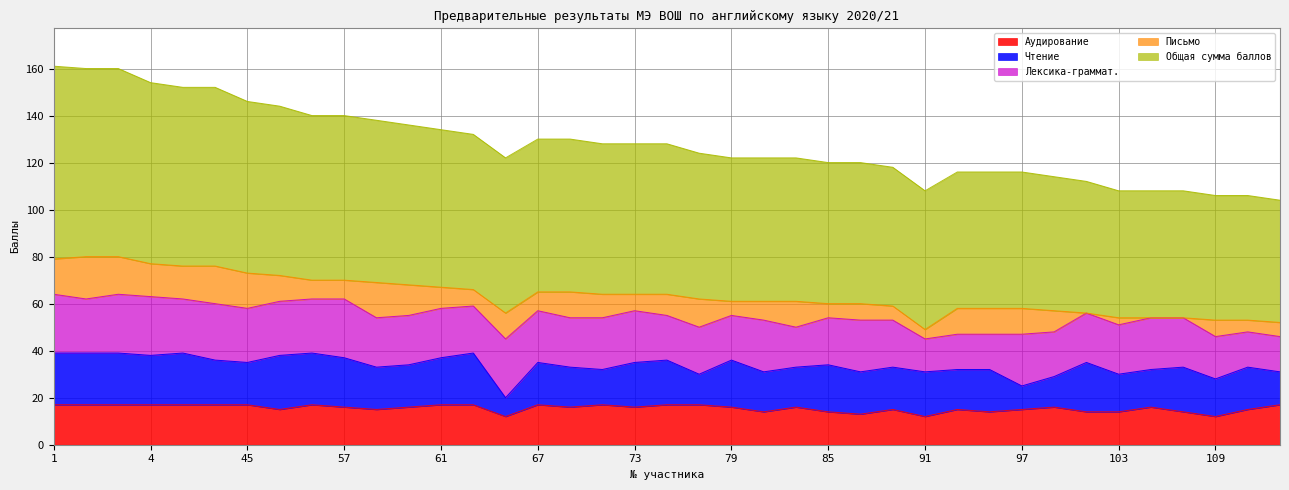

Reading right to left, list all the values displayed in this chart.

Аудирование: 17	15	12	14	16	14	14	16	15	14	15	12	15	13	14	16	14	16	17	17	16	17	16	17	12	17	17	16	15	16	17	15	17	17	17	17	17	17	17
Чтение: 14	18	16	19	16	16	21	13	10	18	17	19	18	18	20	17	17	20	13	19	19	15	17	18	8	22	20	18	18	21	22	23	18	19	22	21	22	22	22
Лексика-граммат.: 15	15	18	21	22	21	21	19	22	15	15	14	20	22	20	17	22	19	20	19	22	22	21	22	25	20	21	21	21	25	23	23	23	24	23	25	25	23	25
Письмо: 6	5	7	0	0	3	0	9	11	11	11	4	6	7	6	11	8	6	12	9	7	10	11	8	11	7	9	13	15	8	8	11	15	16	14	14	16	18	15
Общая сумма баллов: 52	53	53	54	54	54	56	57	58	58	58	59	59	60	60	61	61	61	62	64	64	64	65	65	66	66	67	68	69	70	70	72	73	76	76	77	80	80	82